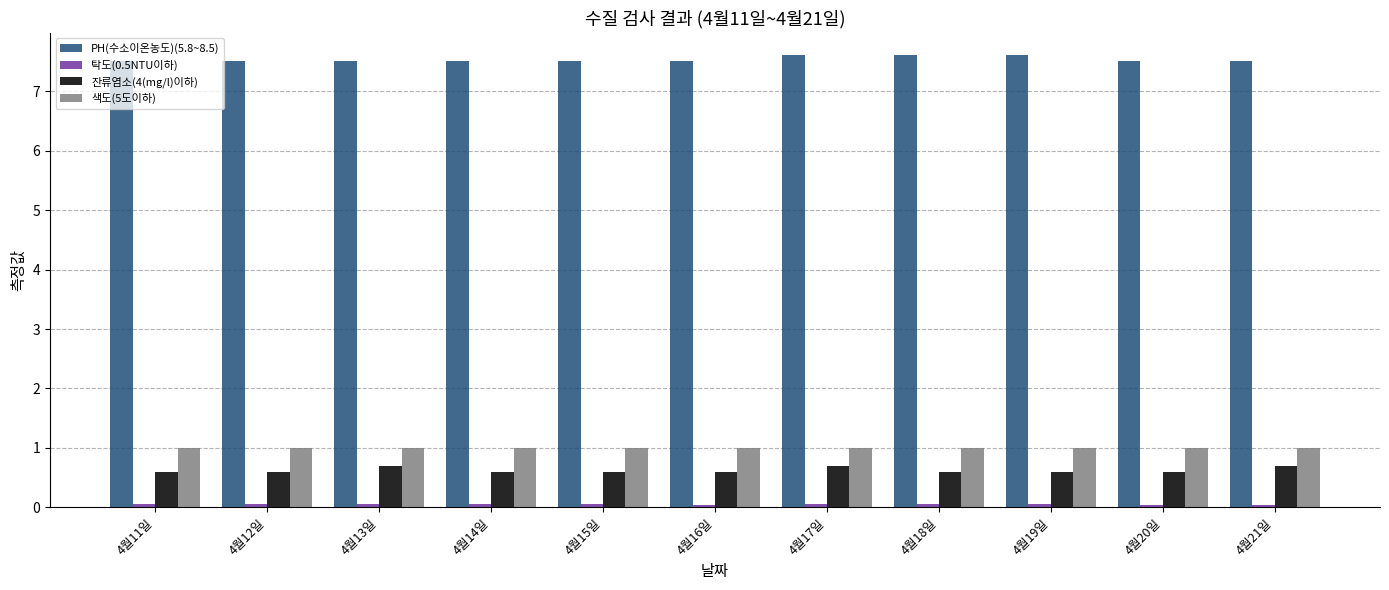

How many 잔류염소(4(mg/l)이하) values are between 0 and 1?

11